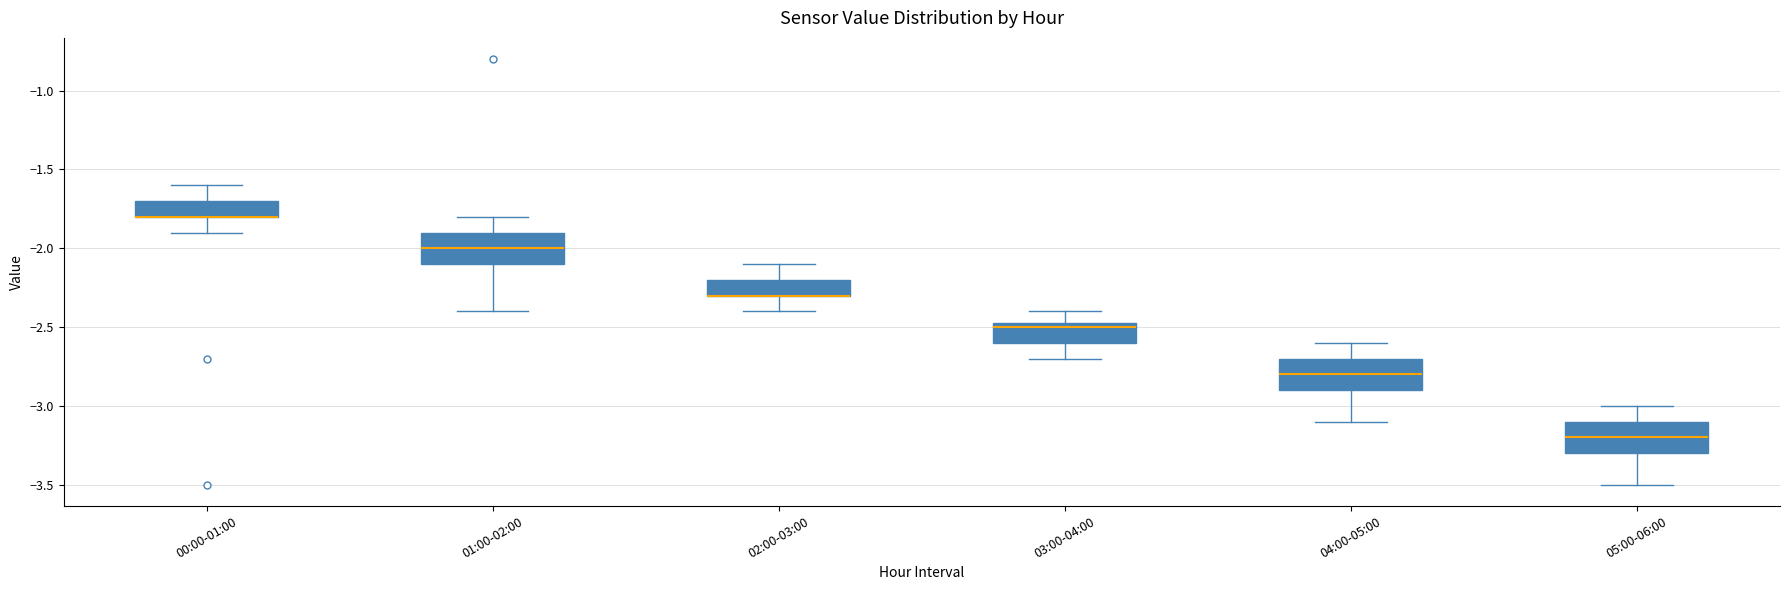

Reading left to right, read every box against the y-axis: the position of its median line, the range the box covers, and the ends of its whiskers. The values are not printed on the chart, so give them approximately, as read against the axis.

00:00-01:00: median -1.80 (drawn on the box's lower edge), box -1.80 to -1.70, whiskers -1.90 to -1.60
01:00-02:00: median -2.00, box -2.10 to -1.90, whiskers -2.40 to -1.80
02:00-03:00: median -2.30 (drawn on the box's lower edge), box -2.30 to -2.20, whiskers -2.40 to -2.10
03:00-04:00: median -2.50, box -2.60 to -2.45, whiskers -2.70 to -2.40
04:00-05:00: median -2.80, box -2.90 to -2.70, whiskers -3.10 to -2.60
05:00-06:00: median -3.20, box -3.30 to -3.10, whiskers -3.50 to -3.00